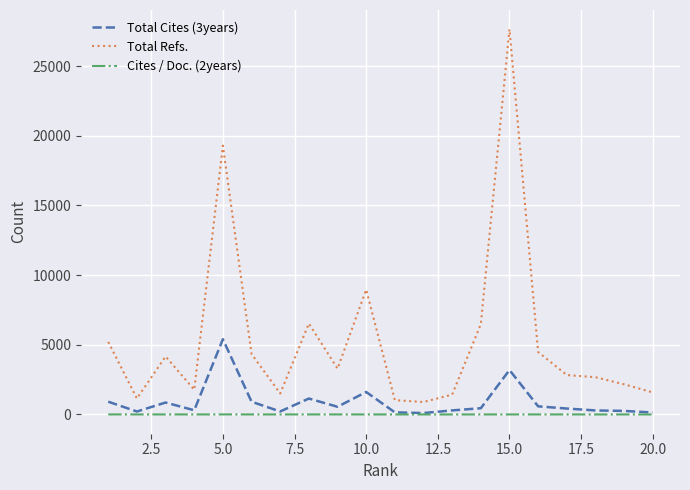

True or false: Total Cites (3years) and Total Refs. intersect in this chart.

False